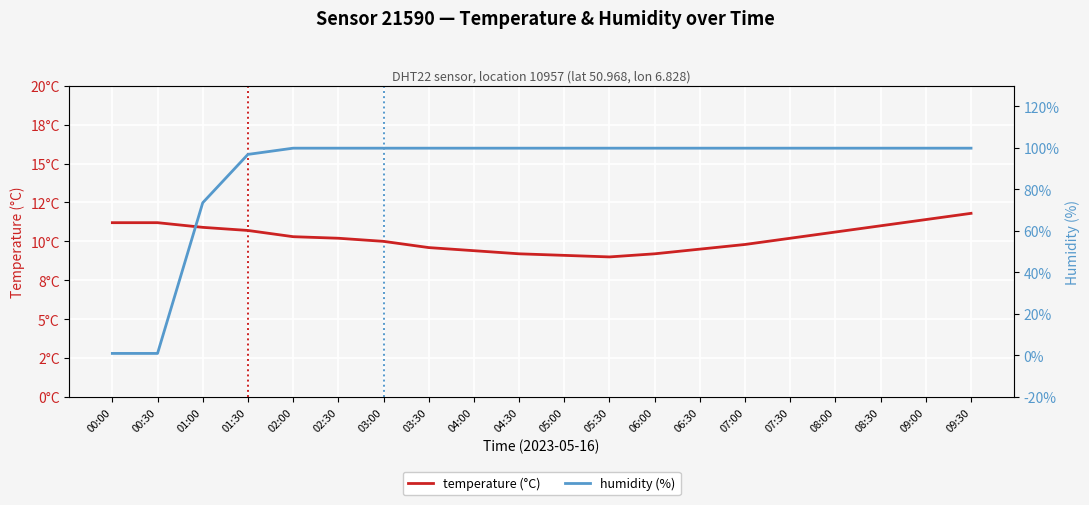

Does the chart display data point markers on the line(s)?

No